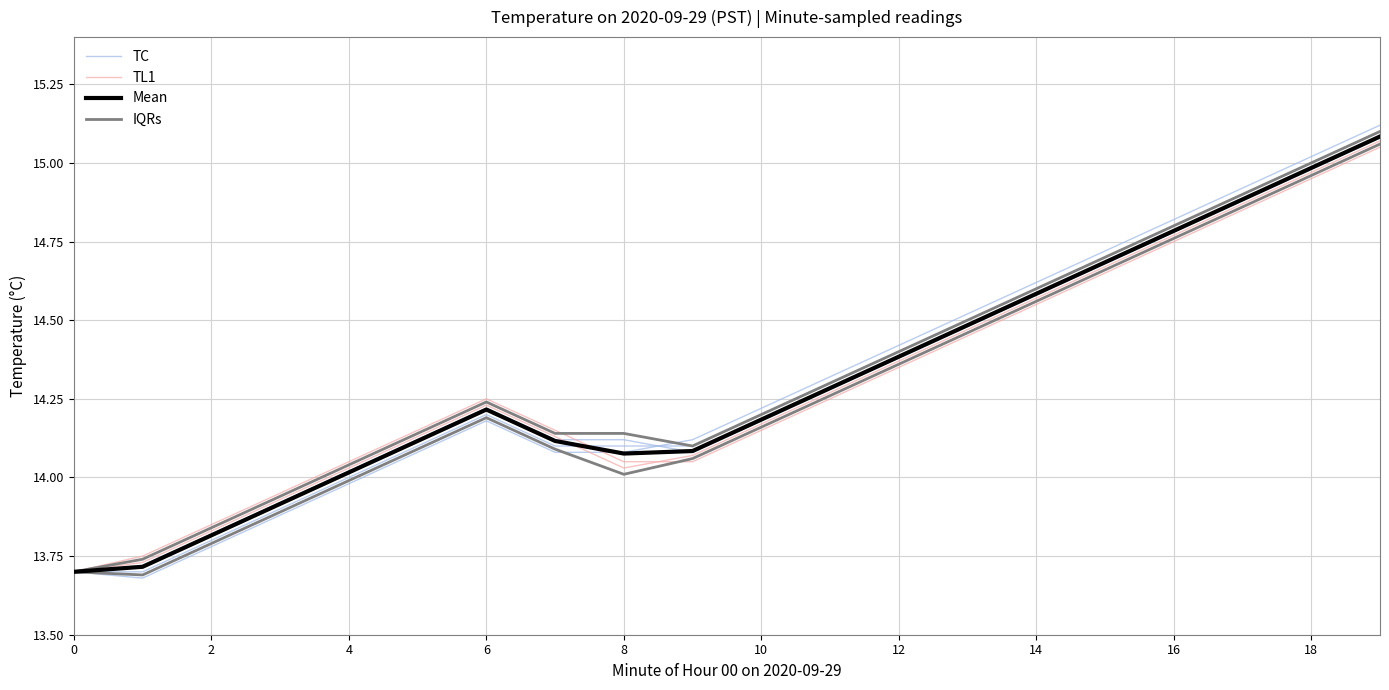

True or false: TC and Mean intersect in this chart.

True